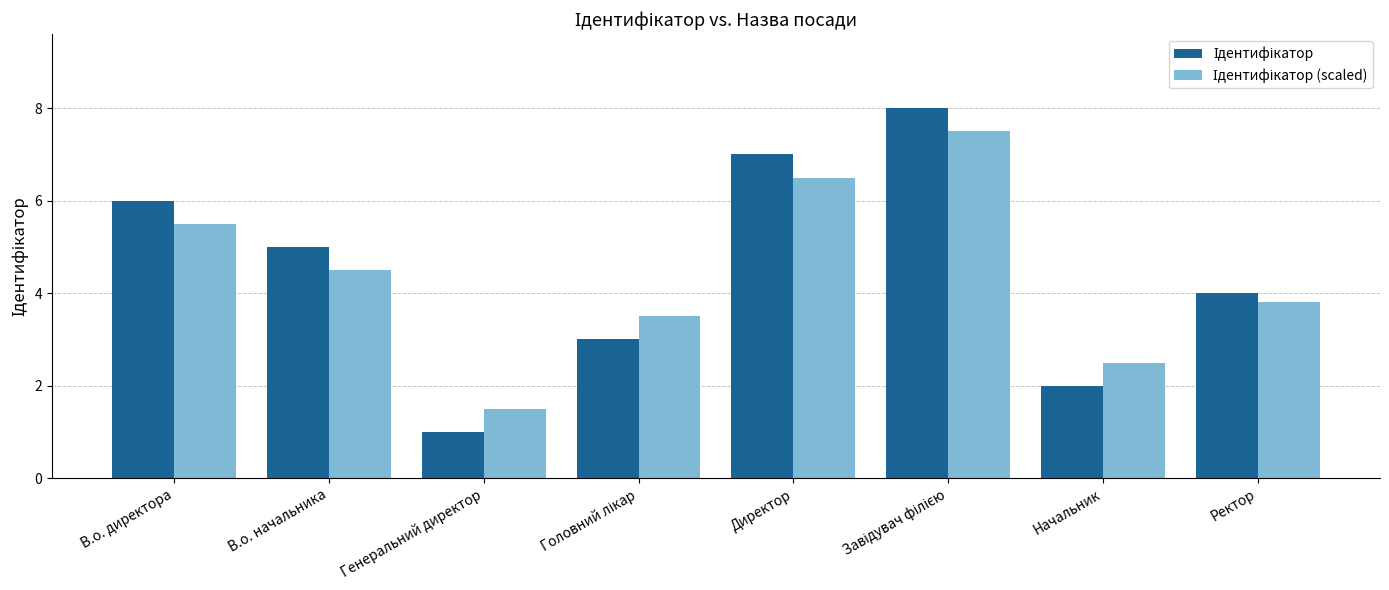

What is the spread (max minus min) of values at Директор?

0.5